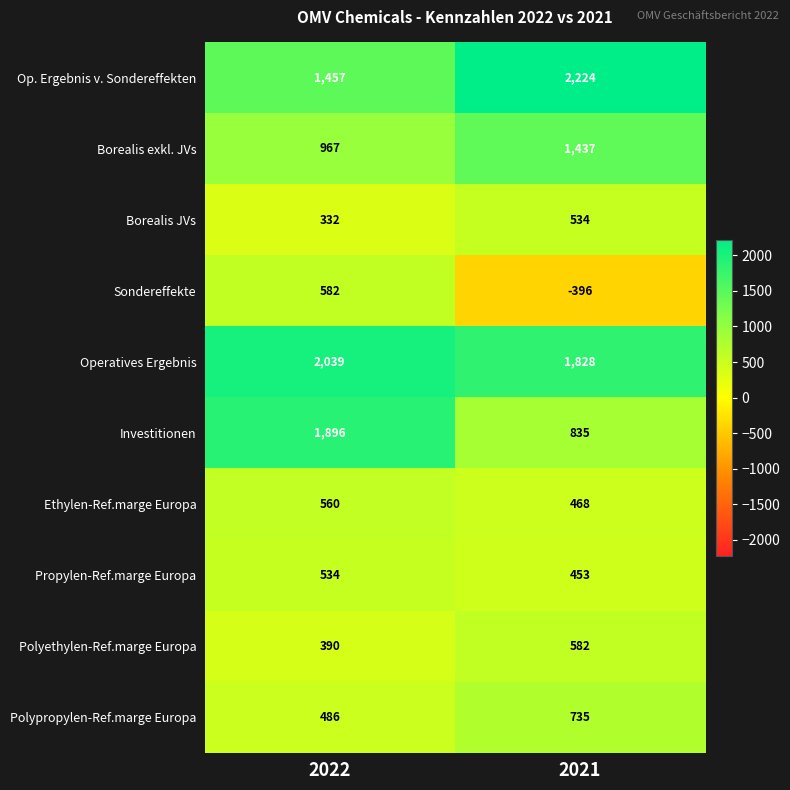

The Polypropylen-Ref.marge Europa series shows 735 at 2021. True or false?

True